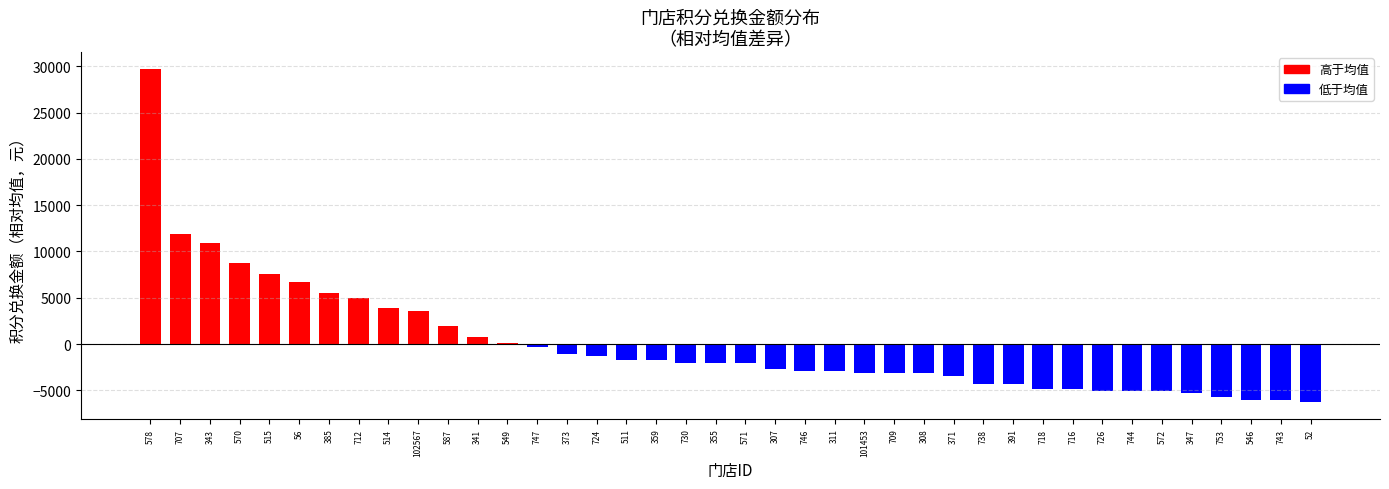

Reading left to right, extract all data points from this chart.

578=29725	707=11925	343=10925	570=8725	515=7525	56=6725	385=5525	712=4925	514=3925	102567=3525	587=1925	341=725	549=125	747=-275	373=-1075	724=-1275	511=-1675	359=-1675	730=-2075	355=-2075	571=-2075	307=-2675	746=-2875	311=-2875	101453=-3075	709=-3075	308=-3075	371=-3475	738=-4275	391=-4275	718=-4875	716=-4875	726=-5075	744=-5075	572=-5075	347=-5275	753=-5675	546=-6075	743=-6075	52=-6275